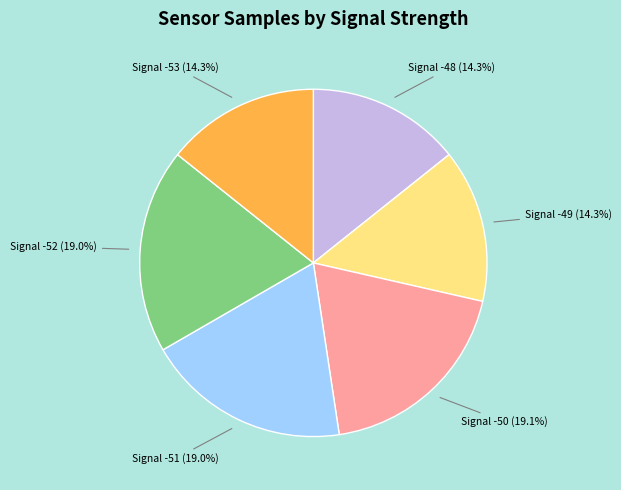

How many slices are in this pie chart?

6